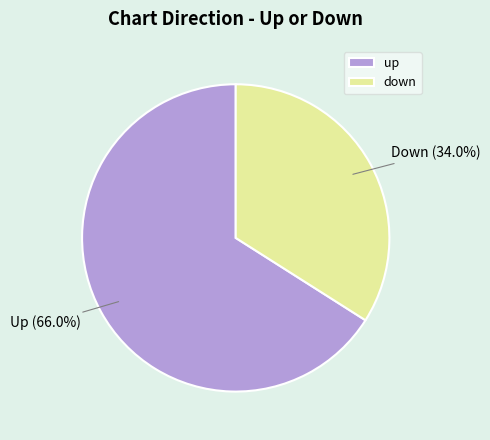

Is there a majority slice in this chart?

Yes